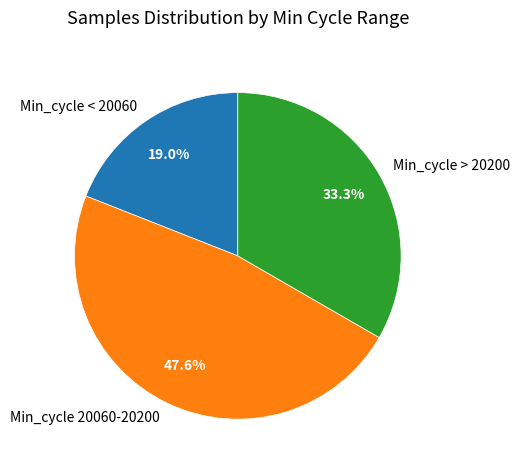

Is there a majority slice in this chart?

No